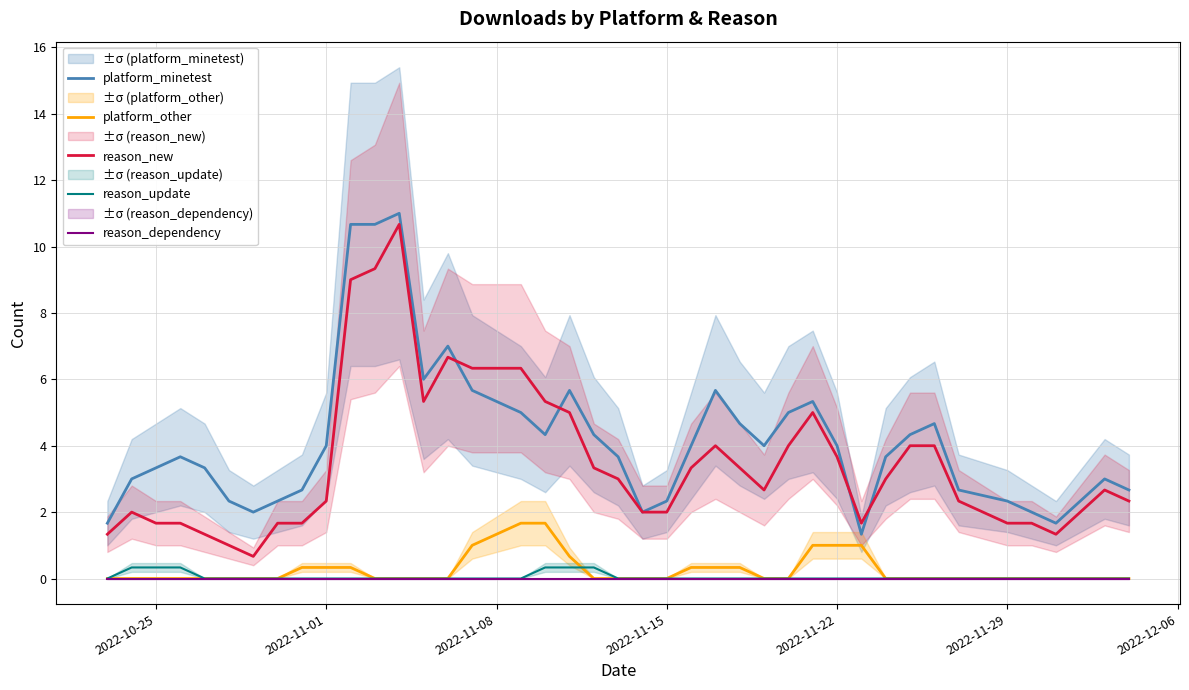

True or false: reason_new and reason_dependency cross at least once.

False